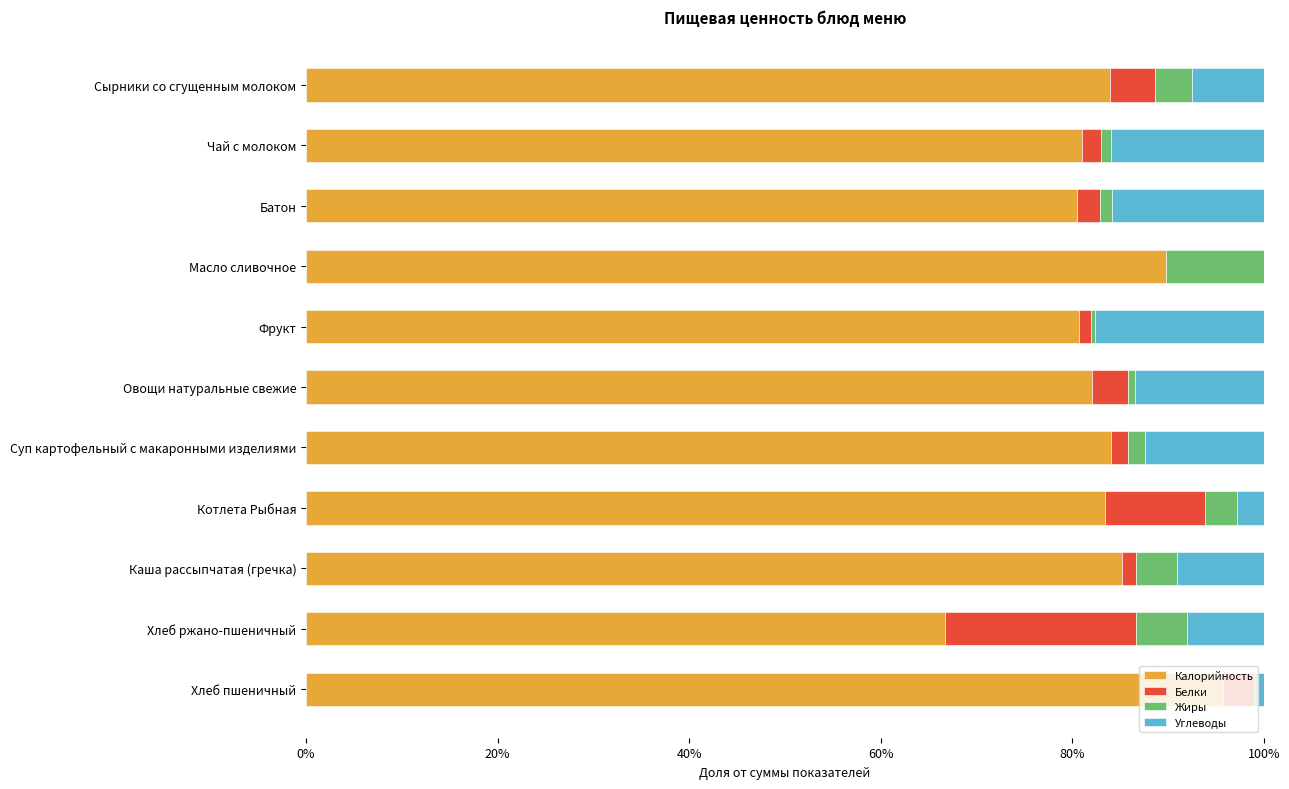

What is the sum of all Калорийность values?

913.1